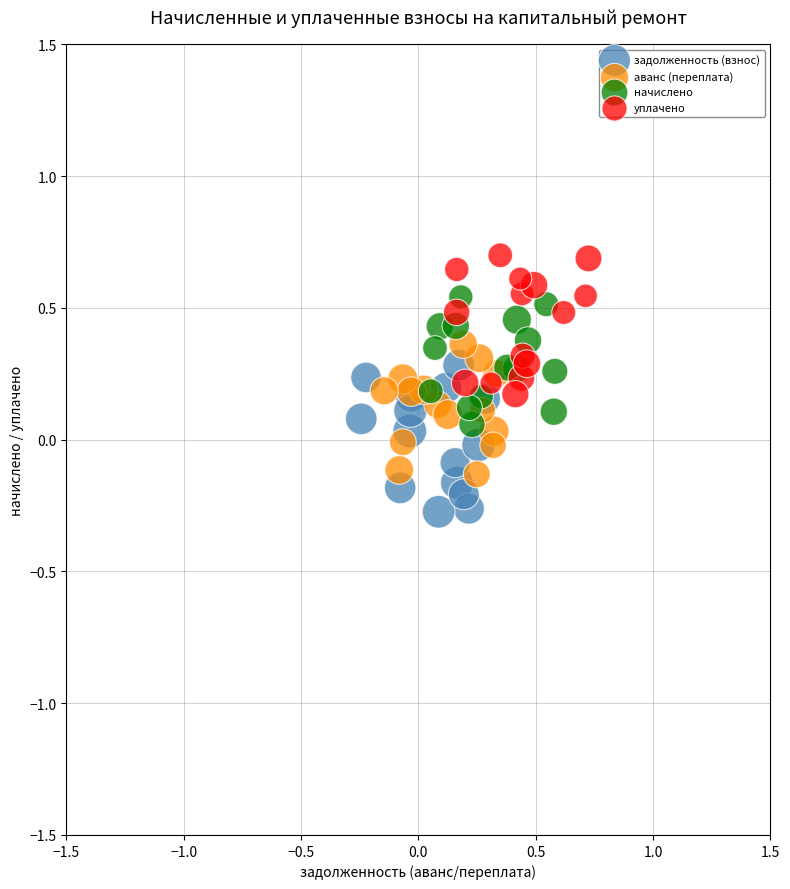

Which series reaches the maximum Y coordinate?

уплачено